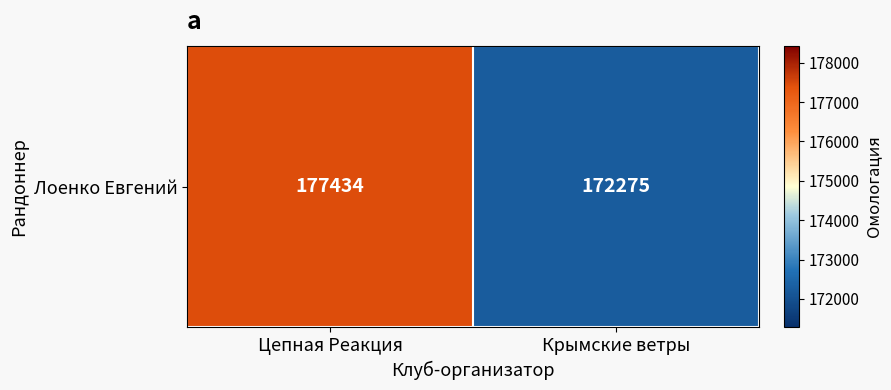

Rank the categories by value from lowest to highest.

Крымские ветры, Цепная Реакция